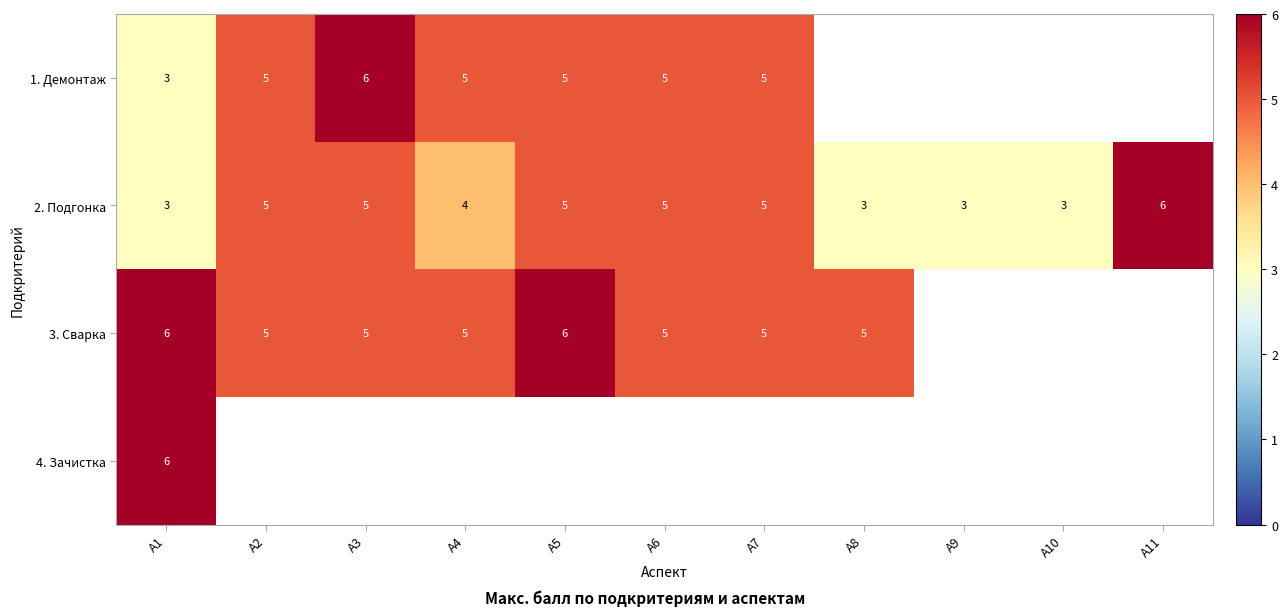

How many 2. Подгонка values are between 3 and 5?

10